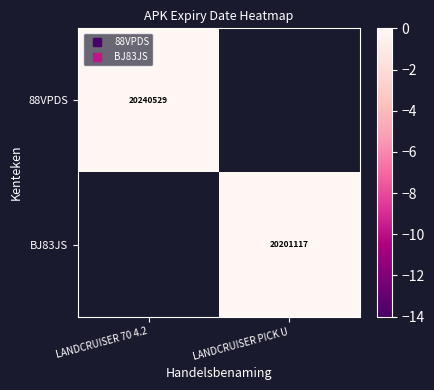

Rank the series by their average value, from lowest to highest.

88VPDS, BJ83JS